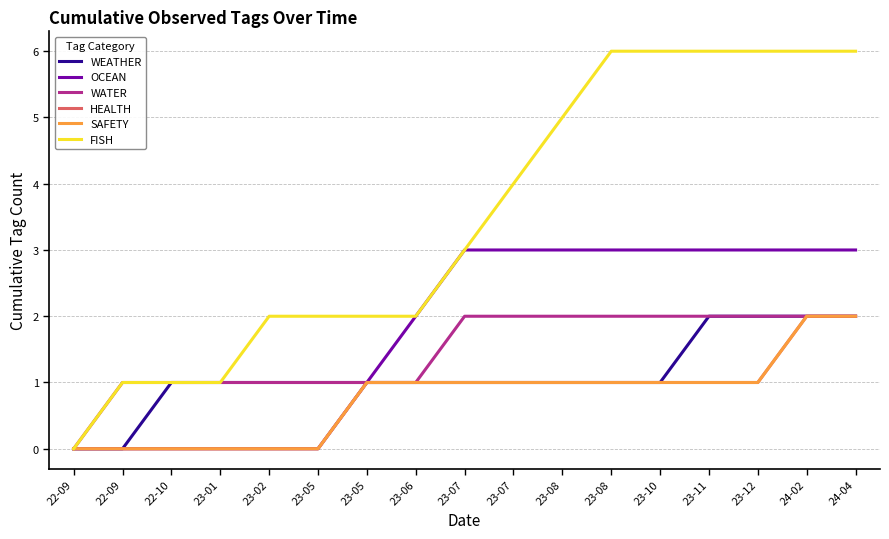

Rank the series at 23-06 from lowest to highest value.

WEATHER, WATER, HEALTH, SAFETY, OCEAN, FISH